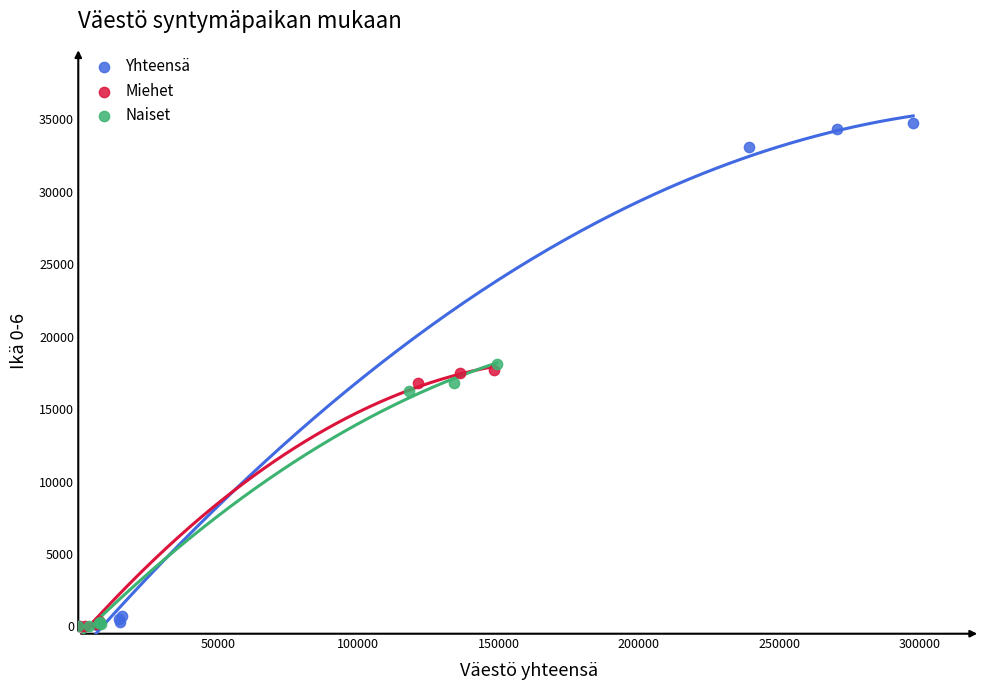

Which series contains the highest Y value?

Yhteensä